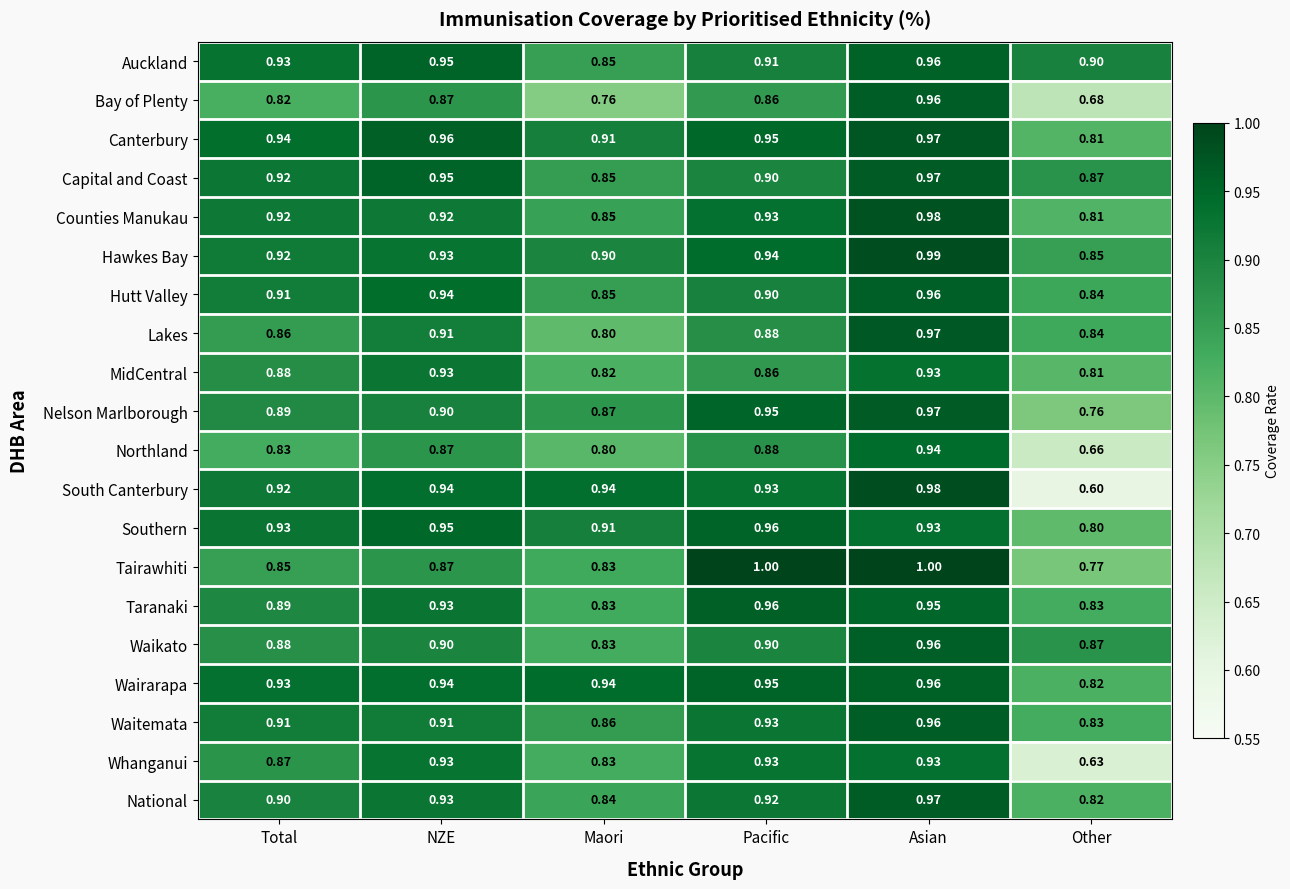

At which label is Hutt Valley closest to 0?

Other